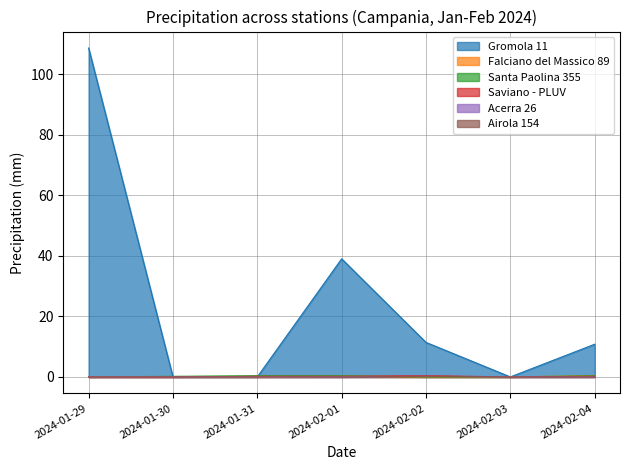

True or false: Saviano - PLUV and Falciano del Massico 89 cross at least once.

False